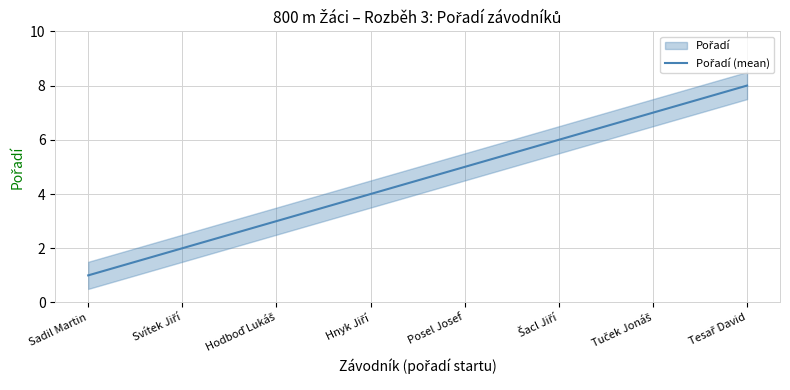

True or false: the data has more than 1 interior local peaks.

False